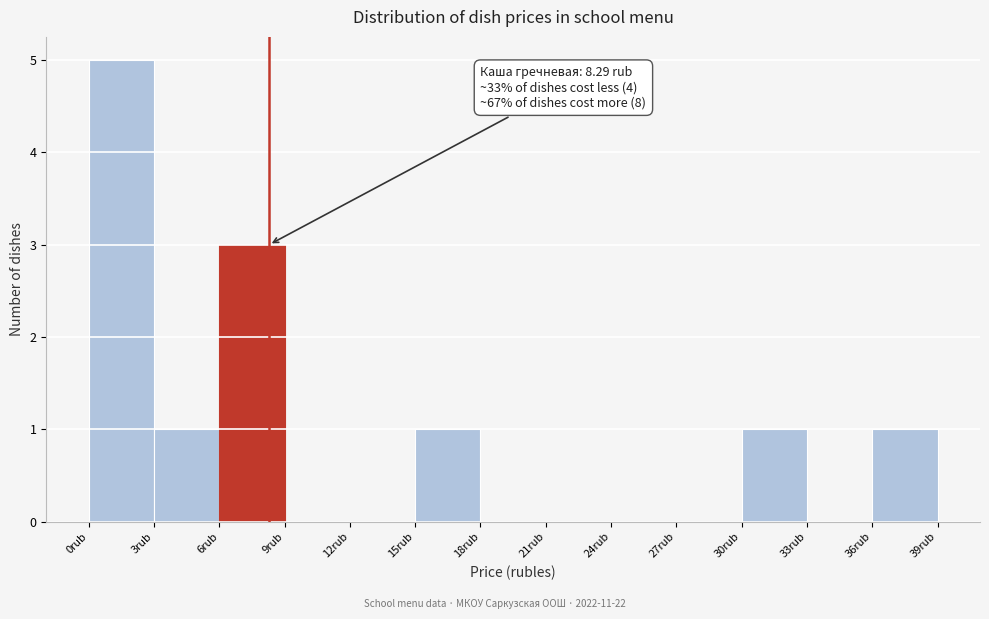

Which range on the x-axis has the tallest bar?

0 to 3